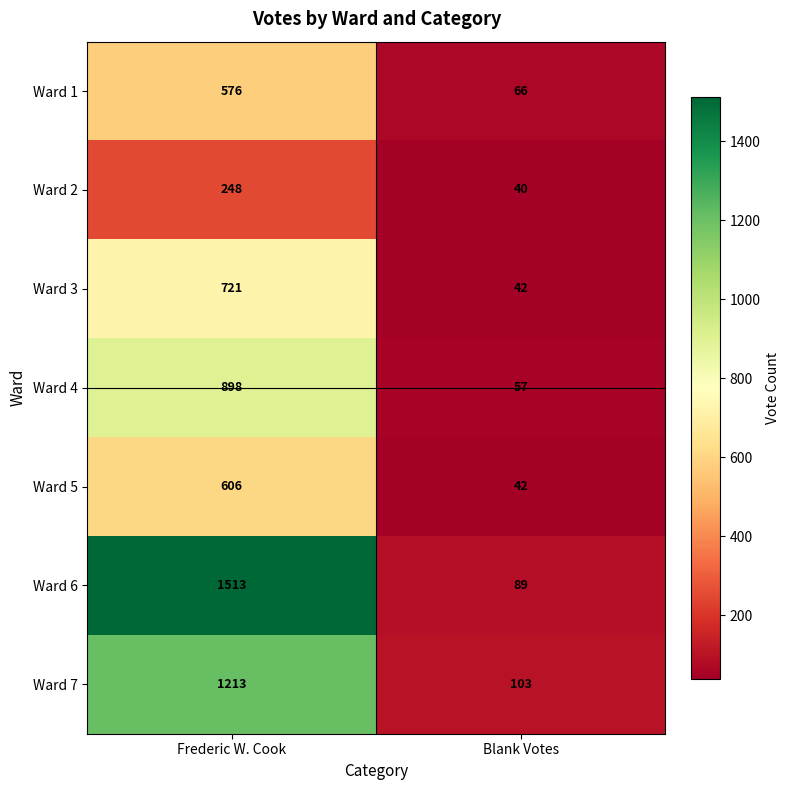

What is the difference between the highest and lowest values at Blank Votes?

63